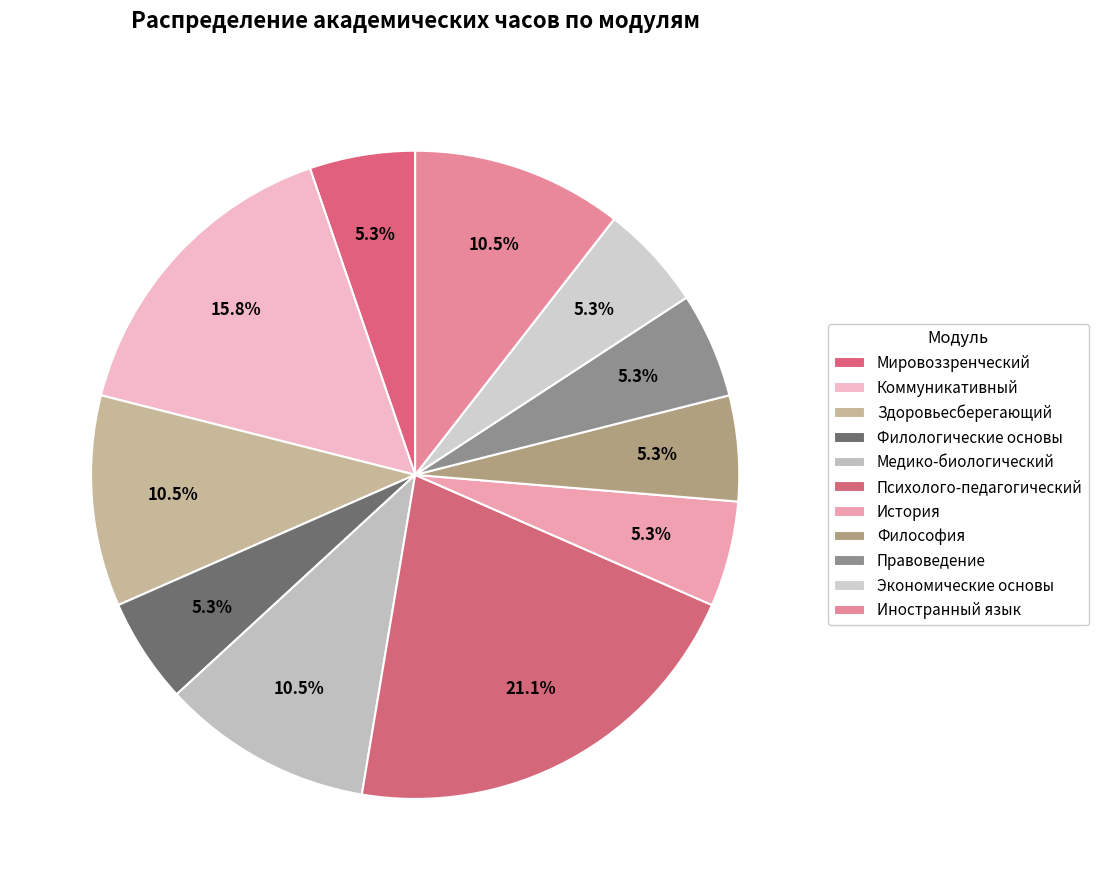

To the nearest percent, what is the difference between the Мировоззренческий and Иностранный язык slice percentages?

5%